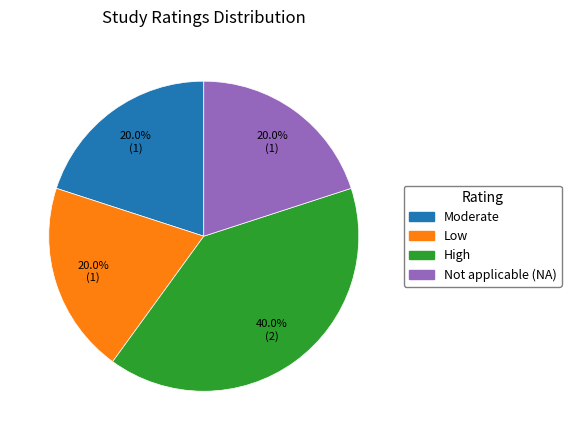

Is there any slice that represents more than half of the pie?

No